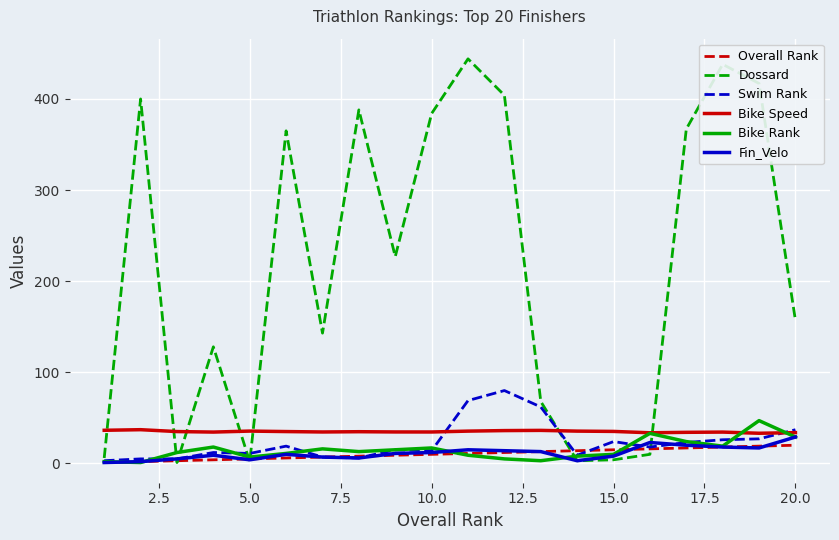

Which series has the largest total across all categories?

Dossard